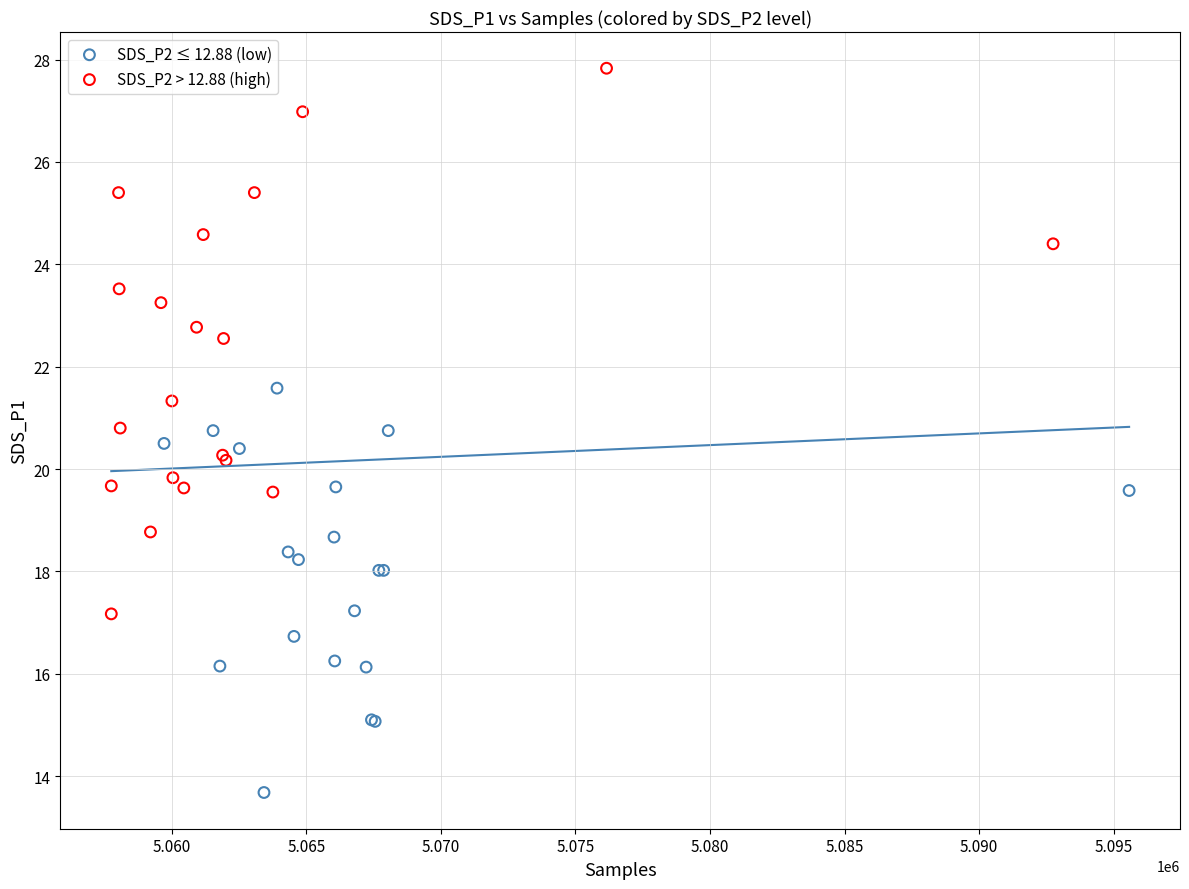

Which series contains the highest Y value?

SDS_P2 > 12.88 (high)